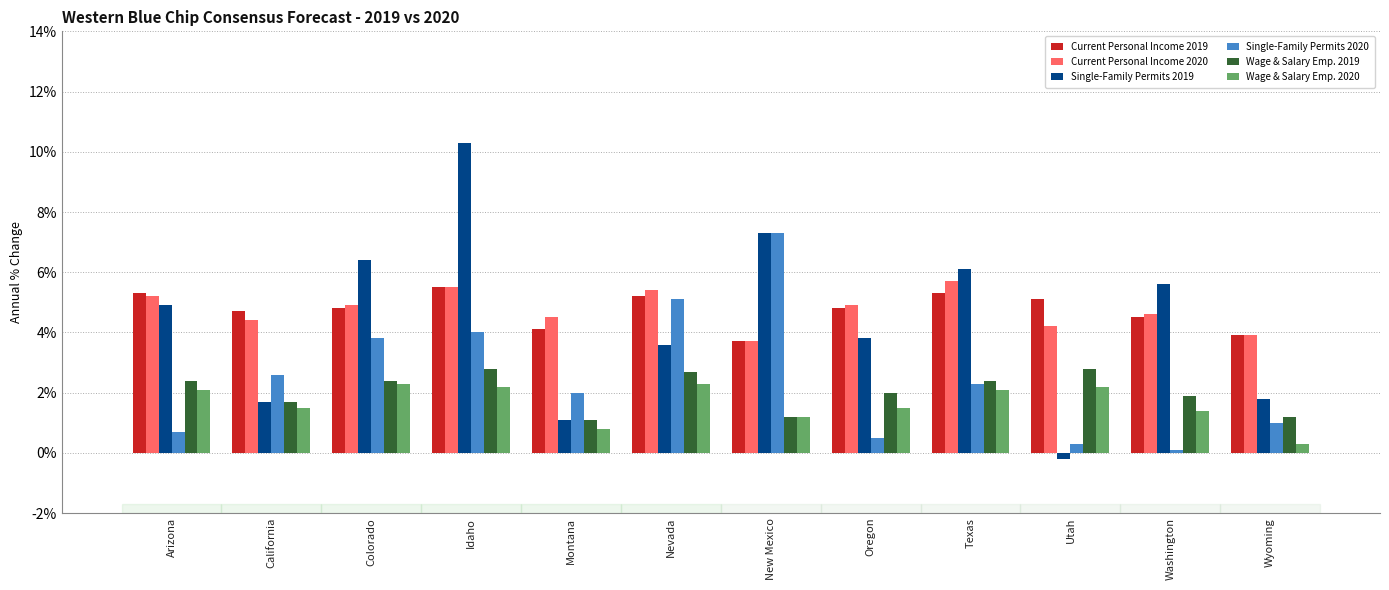

Which series has the largest total across all categories?

Current Personal Income 2019